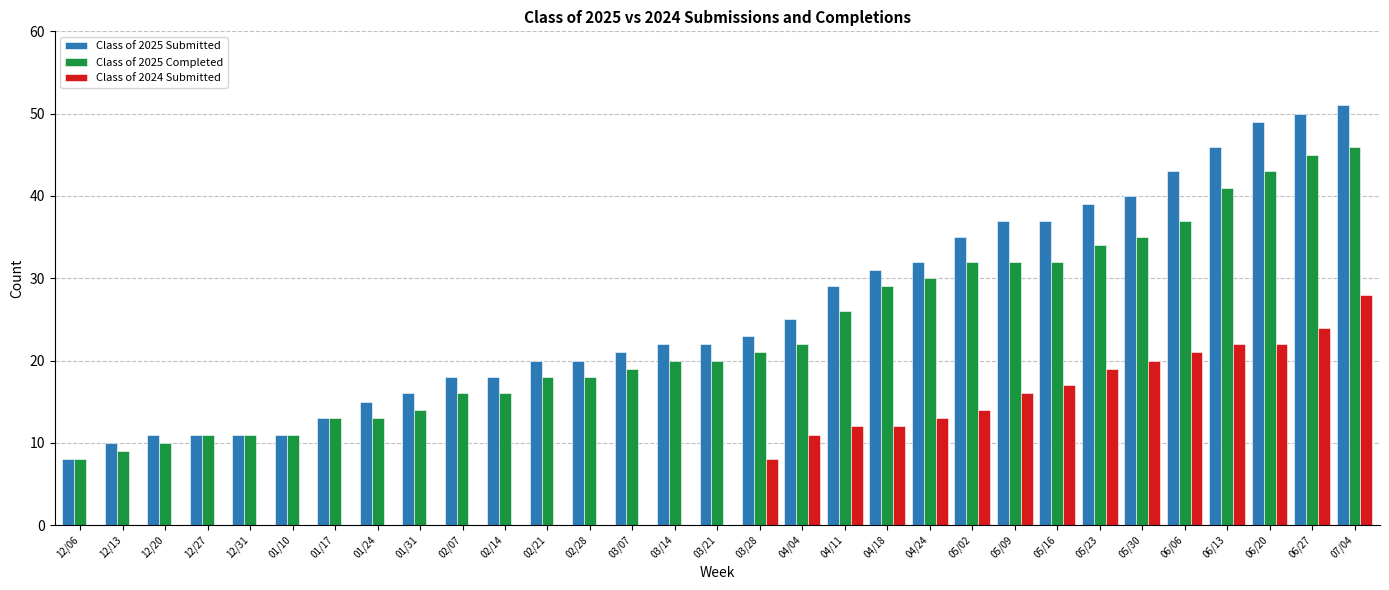

Which series has the largest total across all categories?

Class of 2025 Submitted